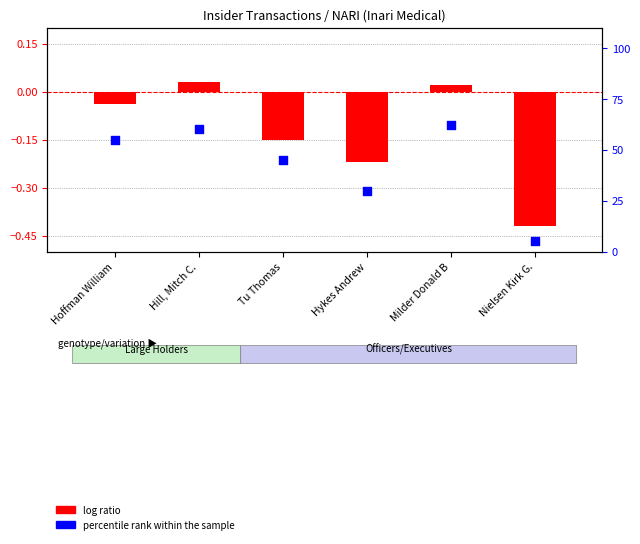

Which series has the largest total across all categories?

percentile rank within the sample